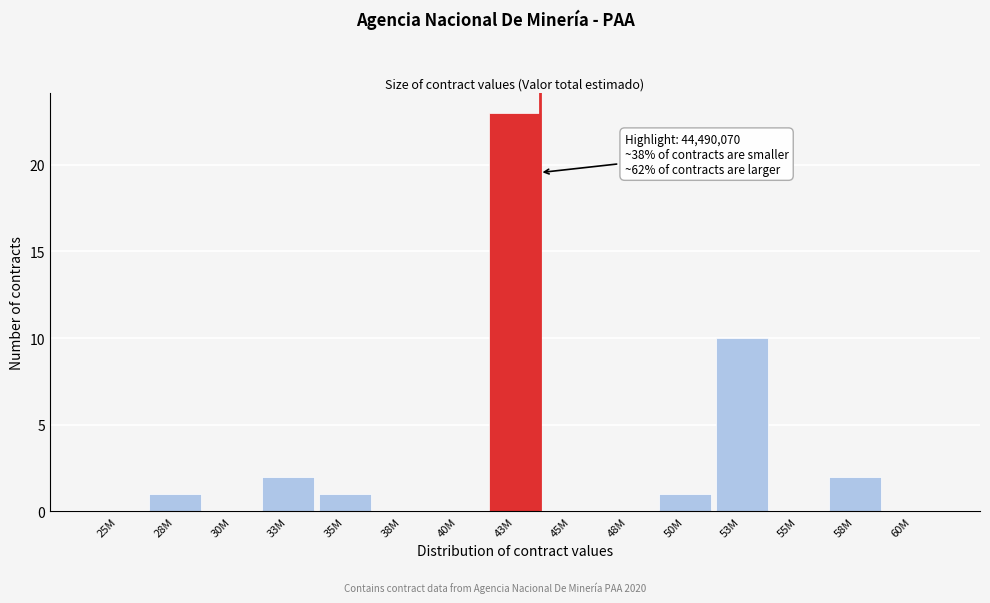

Reading left to right, transcribe all the data shown in this chart.

25M=0	28M=1	30M=0	33M=2	35M=1	38M=0	40M=0	43M=23	45M=0	48M=0	50M=1	53M=10	55M=0	58M=2	60M=0